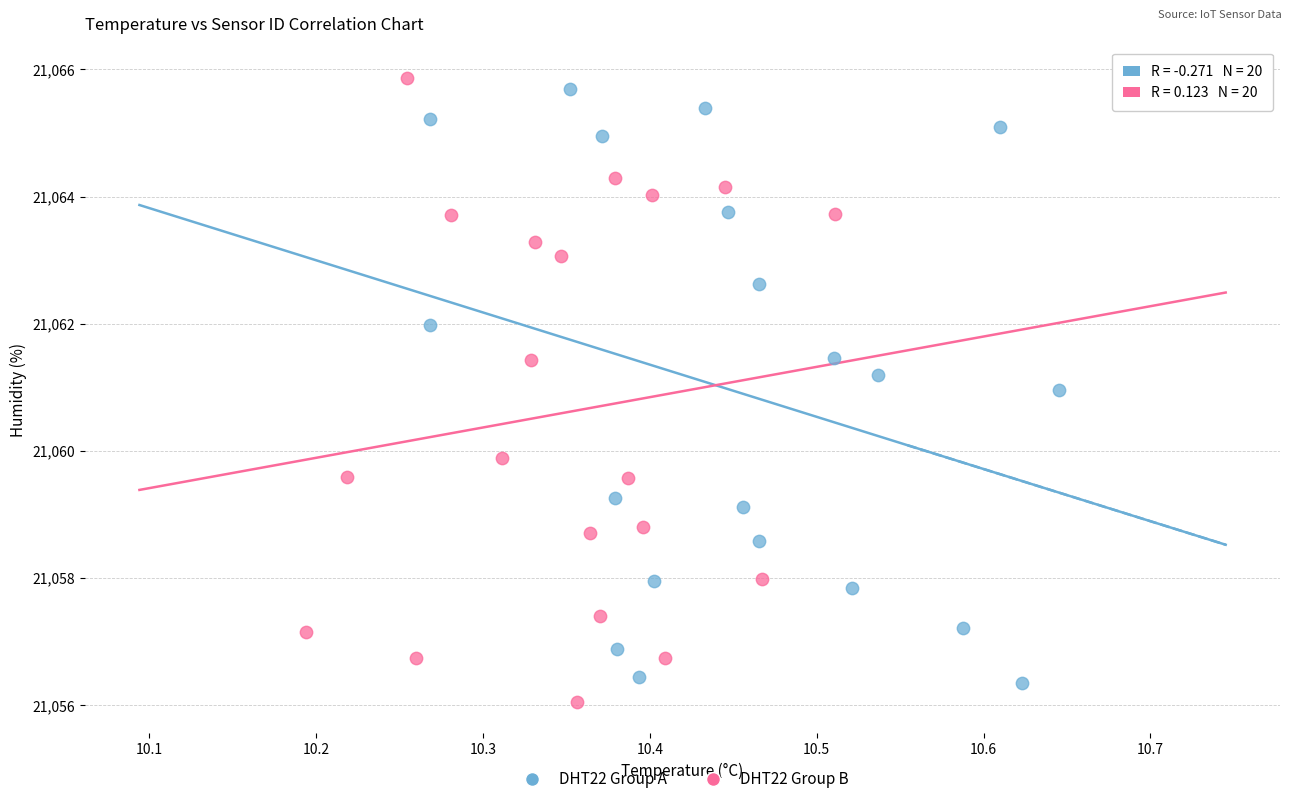

What are all the series names shown in the legend?

DHT22 Group A, DHT22 Group B